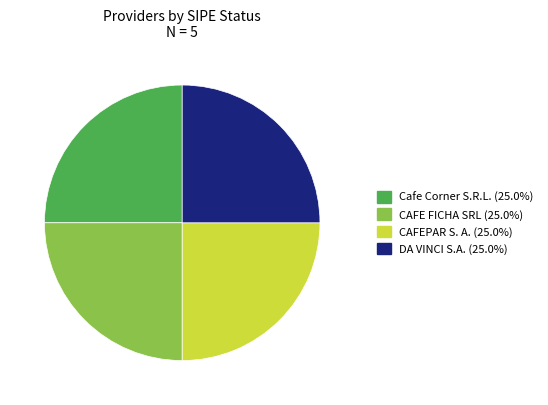

Does any single category account for the majority?

No